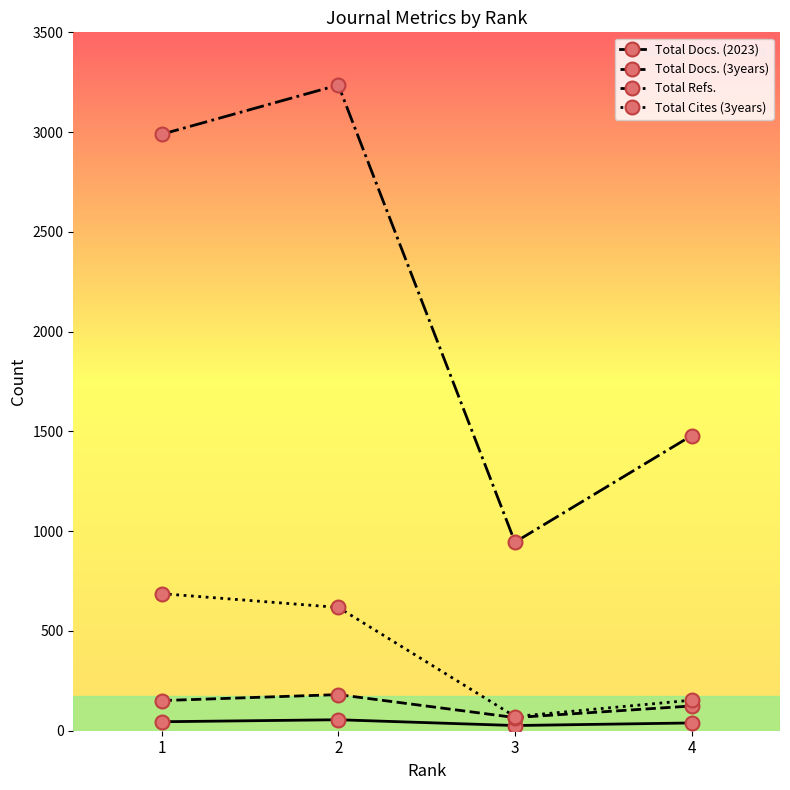

Which series has the widest spread of values?

Total Refs.